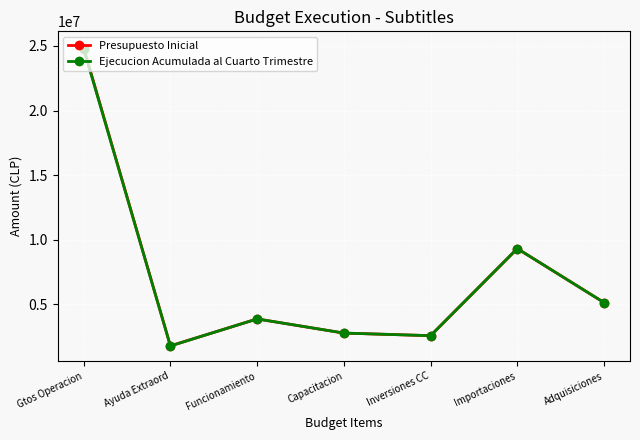

List the labels in order of Ejecucion Acumulada al Cuarto Trimestre value, smallest first.

Ayuda Extraord, Inversiones CC, Capacitacion, Funcionamiento, Adquisiciones, Importaciones, Gtos Operacion